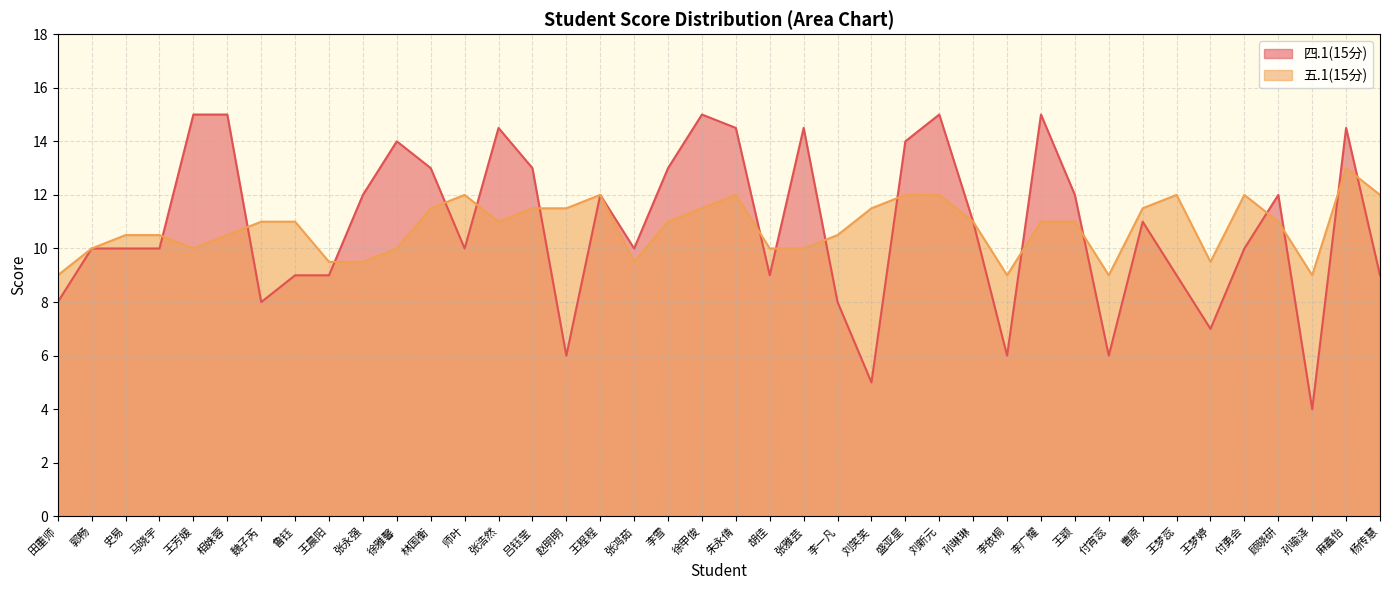

Where does the 四.1(15分) series first go above 11?

王芳媛